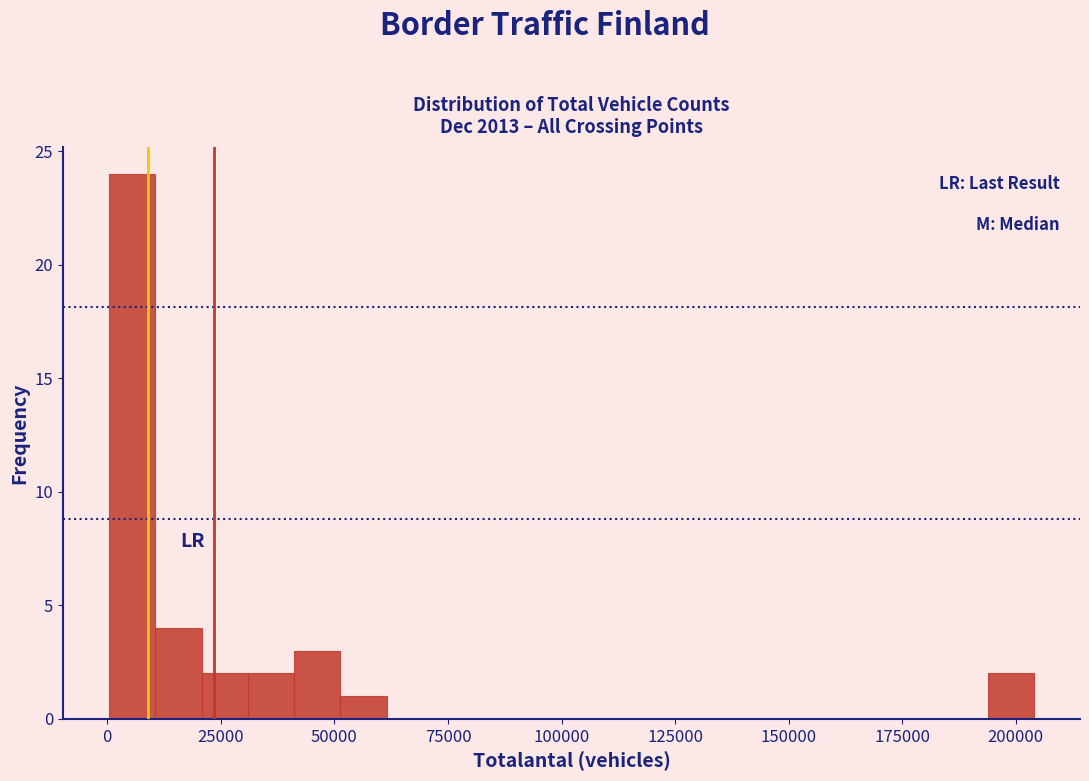

Around what value on the x-axis is the tallest bar? Give the approximate position of its centre, as read against the axis.

5000